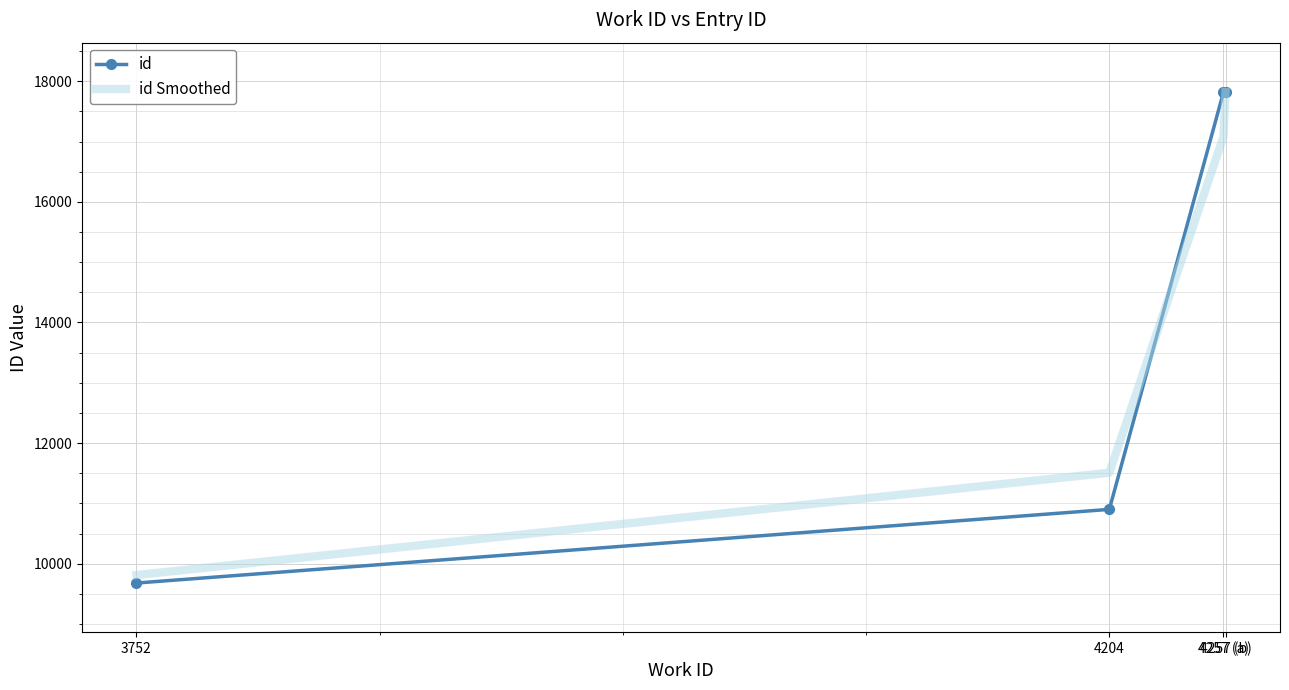

At how many categories does at least one series exceed 10476?

3